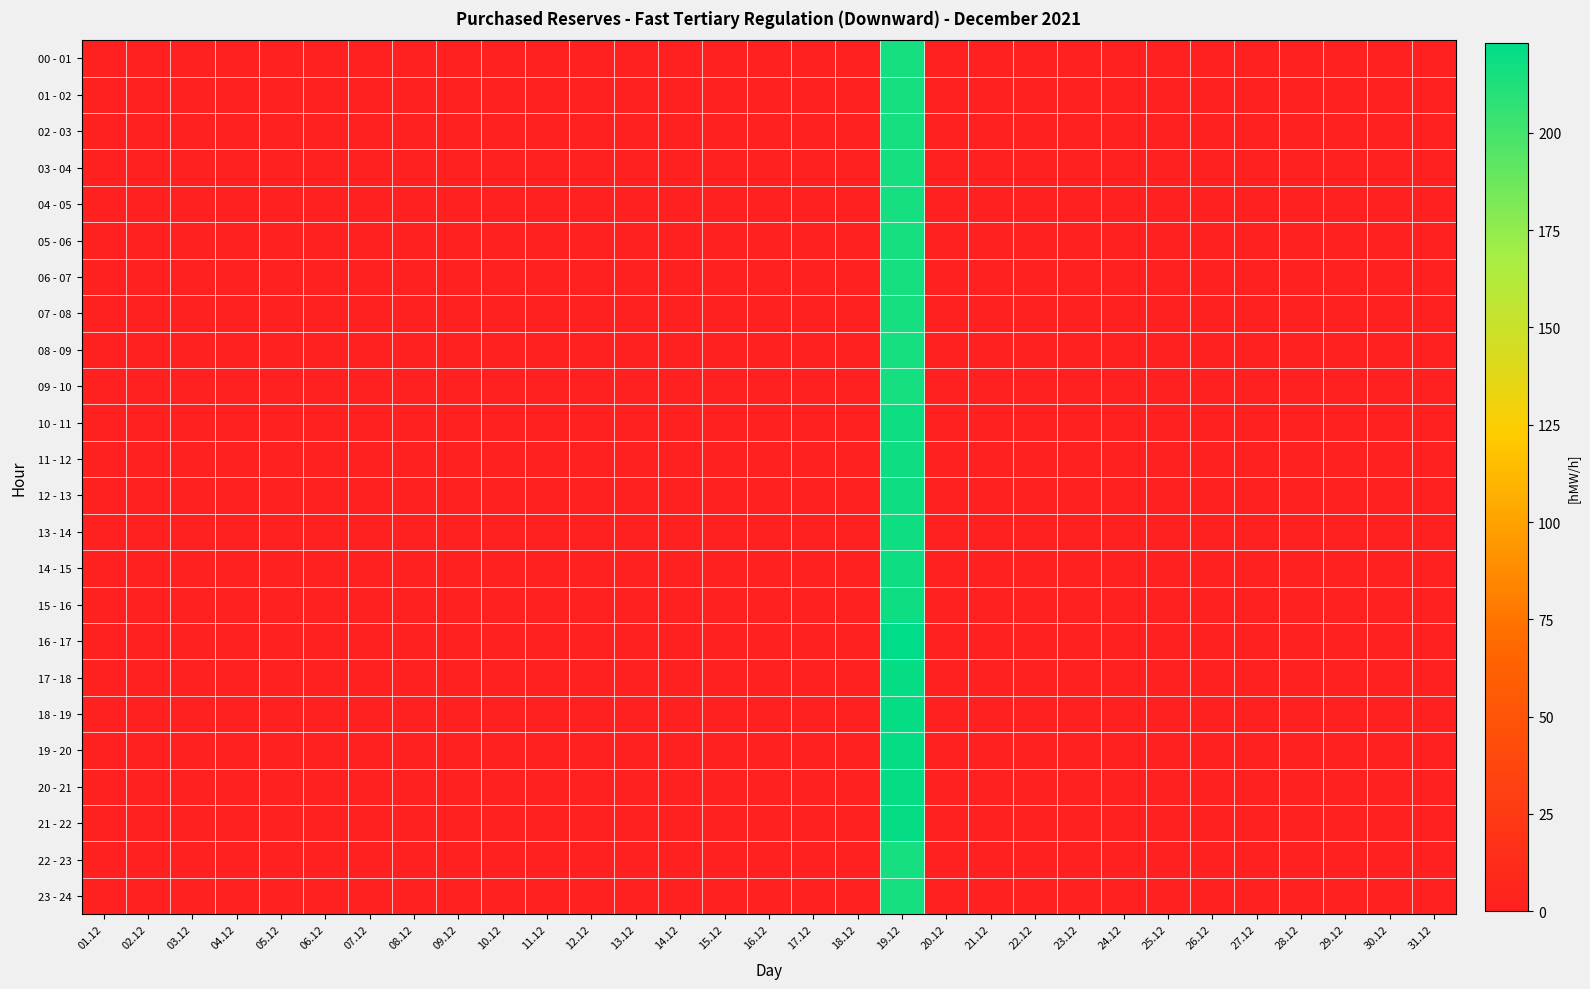

Reading left to right, what are all the values shown in this chart?

00 - 01: 01.12=0	02.12=0	03.12=0	04.12=0	05.12=0	06.12=0	07.12=0	08.12=0	09.12=0	10.12=0	11.12=0	12.12=0	13.12=0	14.12=0	15.12=0	16.12=0	17.12=0	18.12=0	19.12=216	20.12=0	21.12=0	22.12=0	23.12=0	24.12=0	25.12=0	26.12=0	27.12=0	28.12=0	29.12=0	30.12=0	31.12=0
01 - 02: 01.12=0	02.12=0	03.12=0	04.12=0	05.12=0	06.12=0	07.12=0	08.12=0	09.12=0	10.12=0	11.12=0	12.12=0	13.12=0	14.12=0	15.12=0	16.12=0	17.12=0	18.12=0	19.12=216	20.12=0	21.12=0	22.12=0	23.12=0	24.12=0	25.12=0	26.12=0	27.12=0	28.12=0	29.12=0	30.12=0	31.12=0
02 - 03: 01.12=0	02.12=0	03.12=0	04.12=0	05.12=0	06.12=0	07.12=0	08.12=0	09.12=0	10.12=0	11.12=0	12.12=0	13.12=0	14.12=0	15.12=0	16.12=0	17.12=0	18.12=0	19.12=216	20.12=0	21.12=0	22.12=0	23.12=0	24.12=0	25.12=0	26.12=0	27.12=0	28.12=0	29.12=0	30.12=0	31.12=0
03 - 04: 01.12=0	02.12=0	03.12=0	04.12=0	05.12=0	06.12=0	07.12=0	08.12=0	09.12=0	10.12=0	11.12=0	12.12=0	13.12=0	14.12=0	15.12=0	16.12=0	17.12=0	18.12=0	19.12=216	20.12=0	21.12=0	22.12=0	23.12=0	24.12=0	25.12=0	26.12=0	27.12=0	28.12=0	29.12=0	30.12=0	31.12=0
04 - 05: 01.12=0	02.12=0	03.12=0	04.12=0	05.12=0	06.12=0	07.12=0	08.12=0	09.12=0	10.12=0	11.12=0	12.12=0	13.12=0	14.12=0	15.12=0	16.12=0	17.12=0	18.12=0	19.12=216	20.12=0	21.12=0	22.12=0	23.12=0	24.12=0	25.12=0	26.12=0	27.12=0	28.12=0	29.12=0	30.12=0	31.12=0
05 - 06: 01.12=0	02.12=0	03.12=0	04.12=0	05.12=0	06.12=0	07.12=0	08.12=0	09.12=0	10.12=0	11.12=0	12.12=0	13.12=0	14.12=0	15.12=0	16.12=0	17.12=0	18.12=0	19.12=216	20.12=0	21.12=0	22.12=0	23.12=0	24.12=0	25.12=0	26.12=0	27.12=0	28.12=0	29.12=0	30.12=0	31.12=0
06 - 07: 01.12=0	02.12=0	03.12=0	04.12=0	05.12=0	06.12=0	07.12=0	08.12=0	09.12=0	10.12=0	11.12=0	12.12=0	13.12=0	14.12=0	15.12=0	16.12=0	17.12=0	18.12=0	19.12=216	20.12=0	21.12=0	22.12=0	23.12=0	24.12=0	25.12=0	26.12=0	27.12=0	28.12=0	29.12=0	30.12=0	31.12=0
07 - 08: 01.12=0	02.12=0	03.12=0	04.12=0	05.12=0	06.12=0	07.12=0	08.12=0	09.12=0	10.12=0	11.12=0	12.12=0	13.12=0	14.12=0	15.12=0	16.12=0	17.12=0	18.12=0	19.12=216	20.12=0	21.12=0	22.12=0	23.12=0	24.12=0	25.12=0	26.12=0	27.12=0	28.12=0	29.12=0	30.12=0	31.12=0
08 - 09: 01.12=0	02.12=0	03.12=0	04.12=0	05.12=0	06.12=0	07.12=0	08.12=0	09.12=0	10.12=0	11.12=0	12.12=0	13.12=0	14.12=0	15.12=0	16.12=0	17.12=0	18.12=0	19.12=216	20.12=0	21.12=0	22.12=0	23.12=0	24.12=0	25.12=0	26.12=0	27.12=0	28.12=0	29.12=0	30.12=0	31.12=0
09 - 10: 01.12=0	02.12=0	03.12=0	04.12=0	05.12=0	06.12=0	07.12=0	08.12=0	09.12=0	10.12=0	11.12=0	12.12=0	13.12=0	14.12=0	15.12=0	16.12=0	17.12=0	18.12=0	19.12=216	20.12=0	21.12=0	22.12=0	23.12=0	24.12=0	25.12=0	26.12=0	27.12=0	28.12=0	29.12=0	30.12=0	31.12=0
10 - 11: 01.12=0	02.12=0	03.12=0	04.12=0	05.12=0	06.12=0	07.12=0	08.12=0	09.12=0	10.12=0	11.12=0	12.12=0	13.12=0	14.12=0	15.12=0	16.12=0	17.12=0	18.12=0	19.12=218	20.12=0	21.12=0	22.12=0	23.12=0	24.12=0	25.12=0	26.12=0	27.12=0	28.12=0	29.12=0	30.12=0	31.12=0
11 - 12: 01.12=0	02.12=0	03.12=0	04.12=0	05.12=0	06.12=0	07.12=0	08.12=0	09.12=0	10.12=0	11.12=0	12.12=0	13.12=0	14.12=0	15.12=0	16.12=0	17.12=0	18.12=0	19.12=218	20.12=0	21.12=0	22.12=0	23.12=0	24.12=0	25.12=0	26.12=0	27.12=0	28.12=0	29.12=0	30.12=0	31.12=0
12 - 13: 01.12=0	02.12=0	03.12=0	04.12=0	05.12=0	06.12=0	07.12=0	08.12=0	09.12=0	10.12=0	11.12=0	12.12=0	13.12=0	14.12=0	15.12=0	16.12=0	17.12=0	18.12=0	19.12=218	20.12=0	21.12=0	22.12=0	23.12=0	24.12=0	25.12=0	26.12=0	27.12=0	28.12=0	29.12=0	30.12=0	31.12=0
13 - 14: 01.12=0	02.12=0	03.12=0	04.12=0	05.12=0	06.12=0	07.12=0	08.12=0	09.12=0	10.12=0	11.12=0	12.12=0	13.12=0	14.12=0	15.12=0	16.12=0	17.12=0	18.12=0	19.12=218	20.12=0	21.12=0	22.12=0	23.12=0	24.12=0	25.12=0	26.12=0	27.12=0	28.12=0	29.12=0	30.12=0	31.12=0
14 - 15: 01.12=0	02.12=0	03.12=0	04.12=0	05.12=0	06.12=0	07.12=0	08.12=0	09.12=0	10.12=0	11.12=0	12.12=0	13.12=0	14.12=0	15.12=0	16.12=0	17.12=0	18.12=0	19.12=218	20.12=0	21.12=0	22.12=0	23.12=0	24.12=0	25.12=0	26.12=0	27.12=0	28.12=0	29.12=0	30.12=0	31.12=0
15 - 16: 01.12=0	02.12=0	03.12=0	04.12=0	05.12=0	06.12=0	07.12=0	08.12=0	09.12=0	10.12=0	11.12=0	12.12=0	13.12=0	14.12=0	15.12=0	16.12=0	17.12=0	18.12=0	19.12=218	20.12=0	21.12=0	22.12=0	23.12=0	24.12=0	25.12=0	26.12=0	27.12=0	28.12=0	29.12=0	30.12=0	31.12=0
16 - 17: 01.12=0	02.12=0	03.12=0	04.12=0	05.12=0	06.12=0	07.12=0	08.12=0	09.12=0	10.12=0	11.12=0	12.12=0	13.12=0	14.12=0	15.12=0	16.12=0	17.12=0	18.12=0	19.12=223	20.12=0	21.12=0	22.12=0	23.12=0	24.12=0	25.12=0	26.12=0	27.12=0	28.12=0	29.12=0	30.12=0	31.12=0
17 - 18: 01.12=0	02.12=0	03.12=0	04.12=0	05.12=0	06.12=0	07.12=0	08.12=0	09.12=0	10.12=0	11.12=0	12.12=0	13.12=0	14.12=0	15.12=0	16.12=0	17.12=0	18.12=0	19.12=221	20.12=0	21.12=0	22.12=0	23.12=0	24.12=0	25.12=0	26.12=0	27.12=0	28.12=0	29.12=0	30.12=0	31.12=0
18 - 19: 01.12=0	02.12=0	03.12=0	04.12=0	05.12=0	06.12=0	07.12=0	08.12=0	09.12=0	10.12=0	11.12=0	12.12=0	13.12=0	14.12=0	15.12=0	16.12=0	17.12=0	18.12=0	19.12=221	20.12=0	21.12=0	22.12=0	23.12=0	24.12=0	25.12=0	26.12=0	27.12=0	28.12=0	29.12=0	30.12=0	31.12=0
19 - 20: 01.12=0	02.12=0	03.12=0	04.12=0	05.12=0	06.12=0	07.12=0	08.12=0	09.12=0	10.12=0	11.12=0	12.12=0	13.12=0	14.12=0	15.12=0	16.12=0	17.12=0	18.12=0	19.12=221	20.12=0	21.12=0	22.12=0	23.12=0	24.12=0	25.12=0	26.12=0	27.12=0	28.12=0	29.12=0	30.12=0	31.12=0
20 - 21: 01.12=0	02.12=0	03.12=0	04.12=0	05.12=0	06.12=0	07.12=0	08.12=0	09.12=0	10.12=0	11.12=0	12.12=0	13.12=0	14.12=0	15.12=0	16.12=0	17.12=0	18.12=0	19.12=221	20.12=0	21.12=0	22.12=0	23.12=0	24.12=0	25.12=0	26.12=0	27.12=0	28.12=0	29.12=0	30.12=0	31.12=0
21 - 22: 01.12=0	02.12=0	03.12=0	04.12=0	05.12=0	06.12=0	07.12=0	08.12=0	09.12=0	10.12=0	11.12=0	12.12=0	13.12=0	14.12=0	15.12=0	16.12=0	17.12=0	18.12=0	19.12=221	20.12=0	21.12=0	22.12=0	23.12=0	24.12=0	25.12=0	26.12=0	27.12=0	28.12=0	29.12=0	30.12=0	31.12=0
22 - 23: 01.12=0	02.12=0	03.12=0	04.12=0	05.12=0	06.12=0	07.12=0	08.12=0	09.12=0	10.12=0	11.12=0	12.12=0	13.12=0	14.12=0	15.12=0	16.12=0	17.12=0	18.12=0	19.12=216	20.12=0	21.12=0	22.12=0	23.12=0	24.12=0	25.12=0	26.12=0	27.12=0	28.12=0	29.12=0	30.12=0	31.12=0
23 - 24: 01.12=0	02.12=0	03.12=0	04.12=0	05.12=0	06.12=0	07.12=0	08.12=0	09.12=0	10.12=0	11.12=0	12.12=0	13.12=0	14.12=0	15.12=0	16.12=0	17.12=0	18.12=0	19.12=216	20.12=0	21.12=0	22.12=0	23.12=0	24.12=0	25.12=0	26.12=0	27.12=0	28.12=0	29.12=0	30.12=0	31.12=0